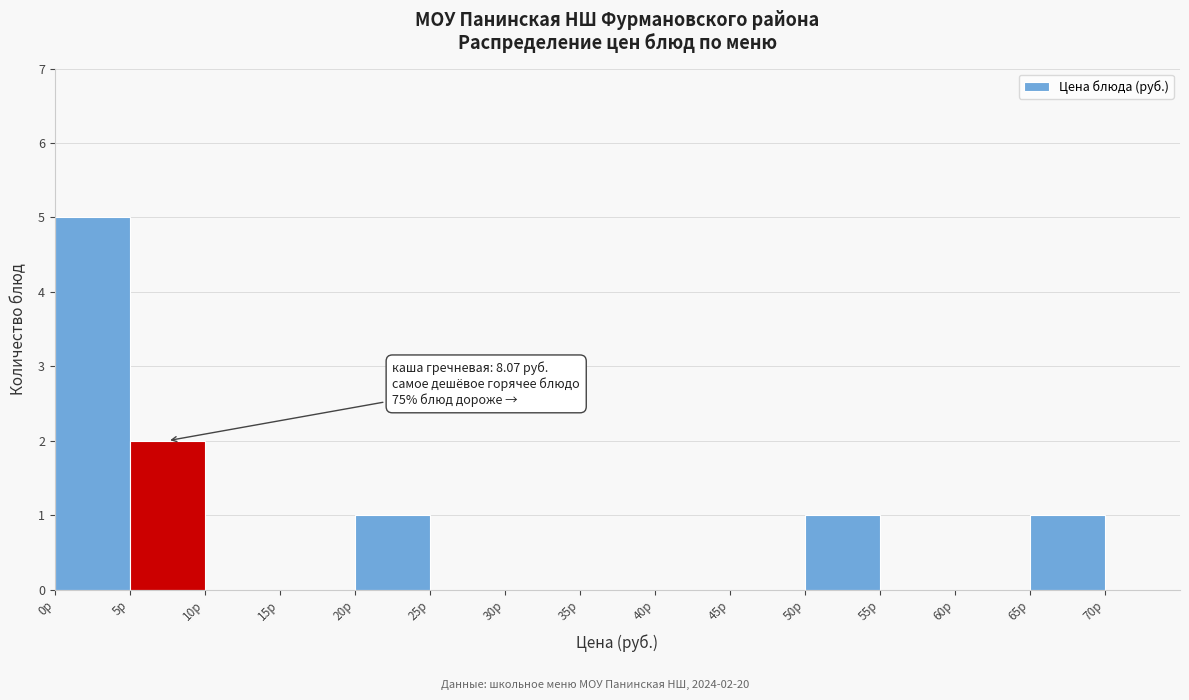

Which range on the x-axis has the tallest bar?

0 to 5